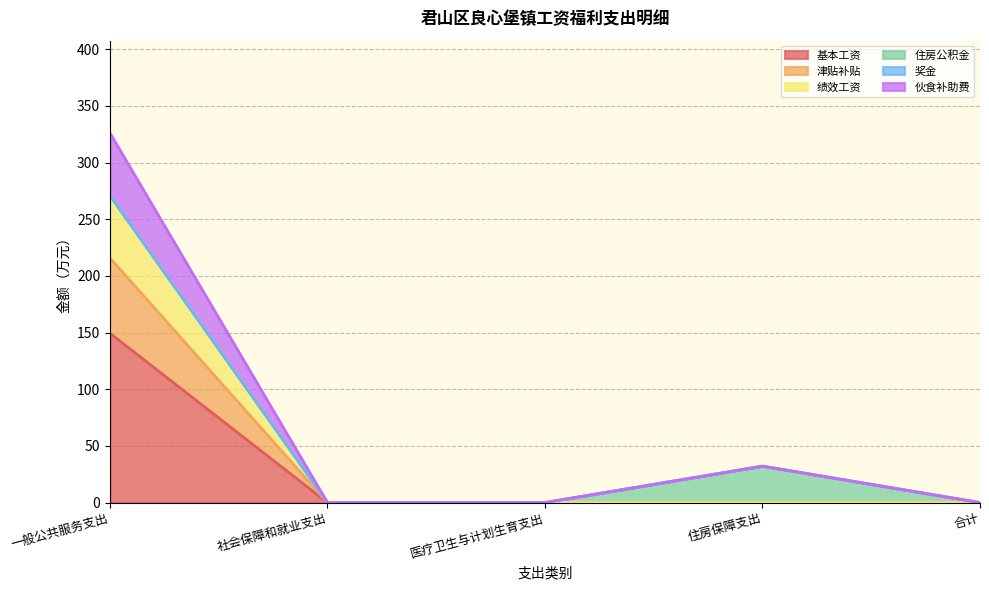

At which category is the sum across all series the highest?

一般公共服务支出